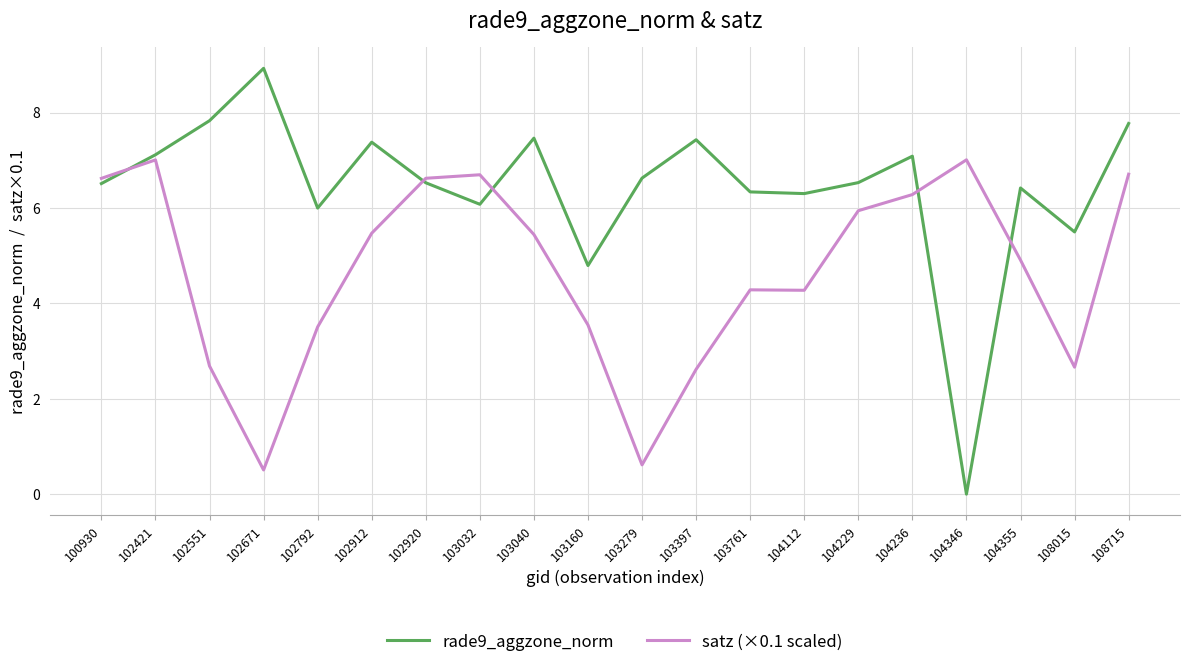

True or false: satz (×0.1 scaled) has more than 2 points higher than both neighbors.

True